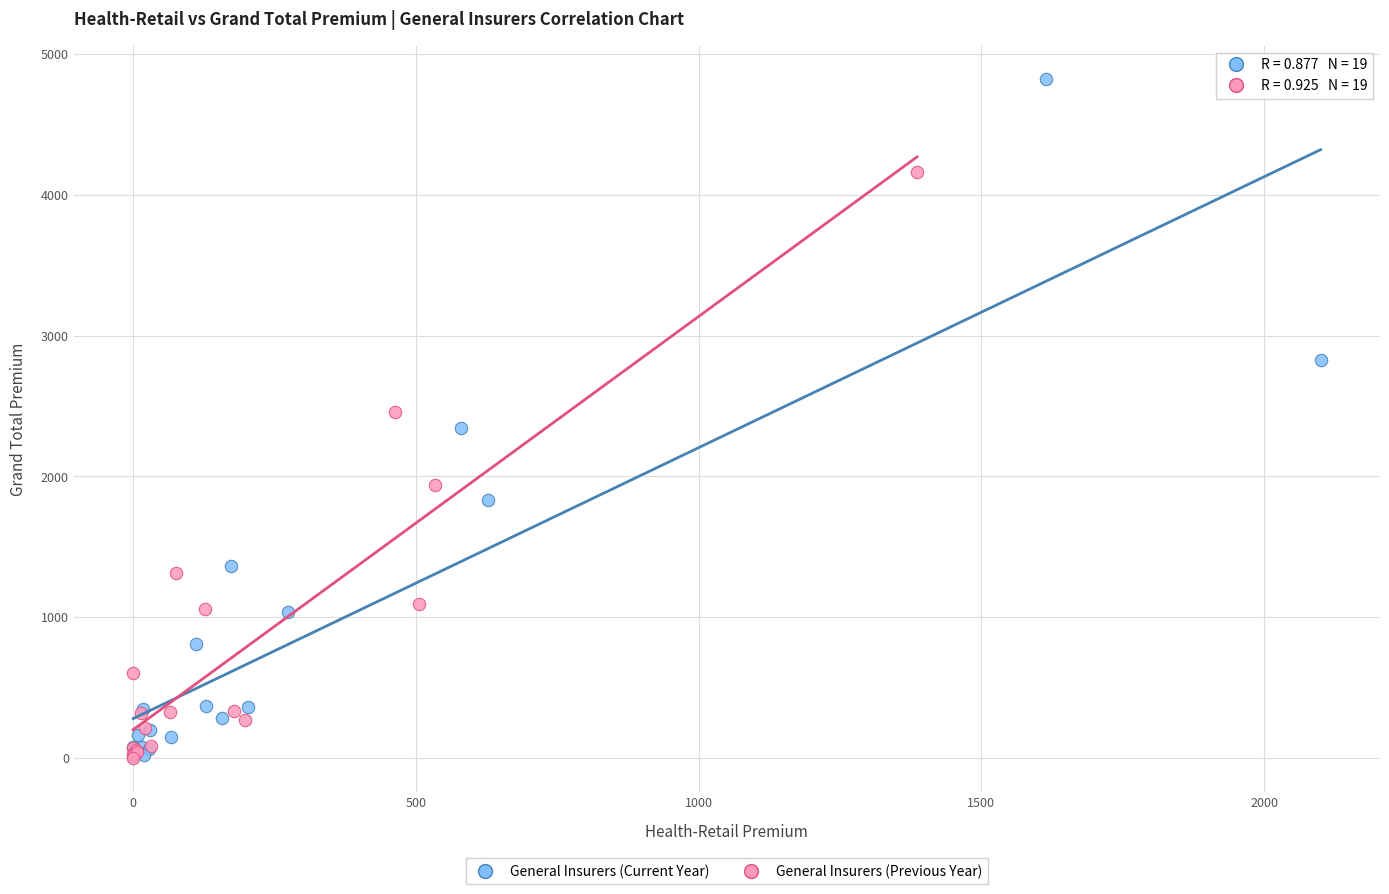

Which series has the widest spread of Y values?

General Insurers (Current Year)